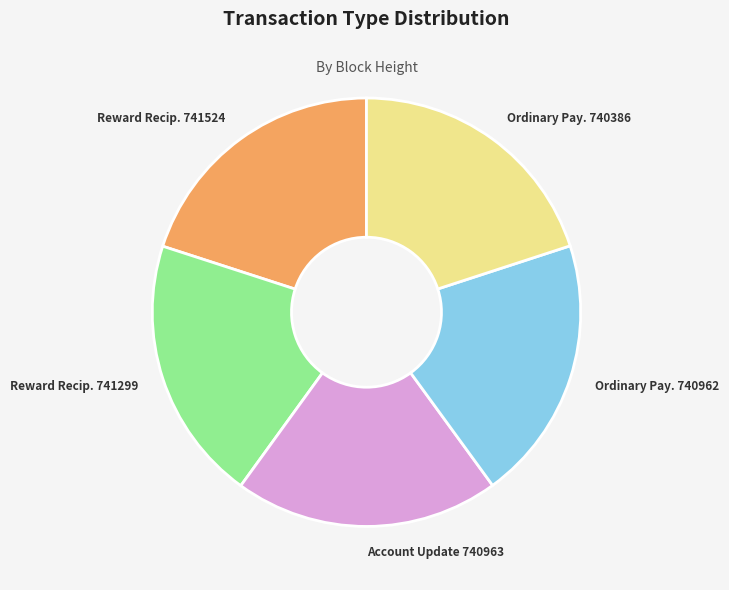

Is it true that Reward Recip. 741524 is 20% of the pie?

True